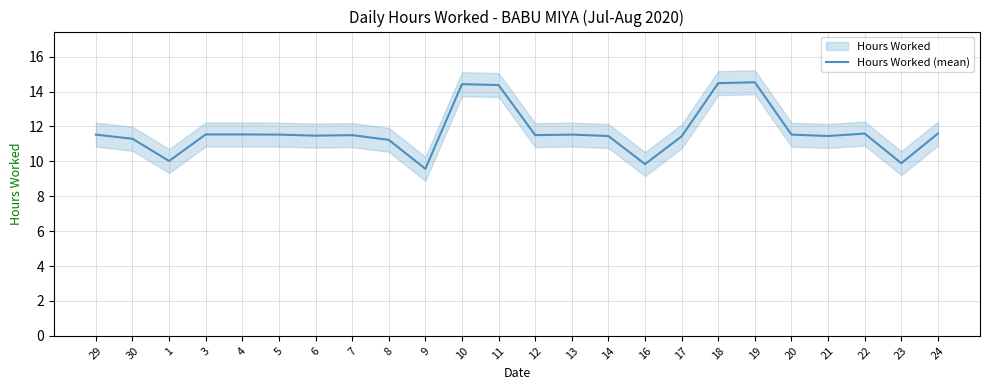

What is the difference between the second highest and minimum values?

4.9